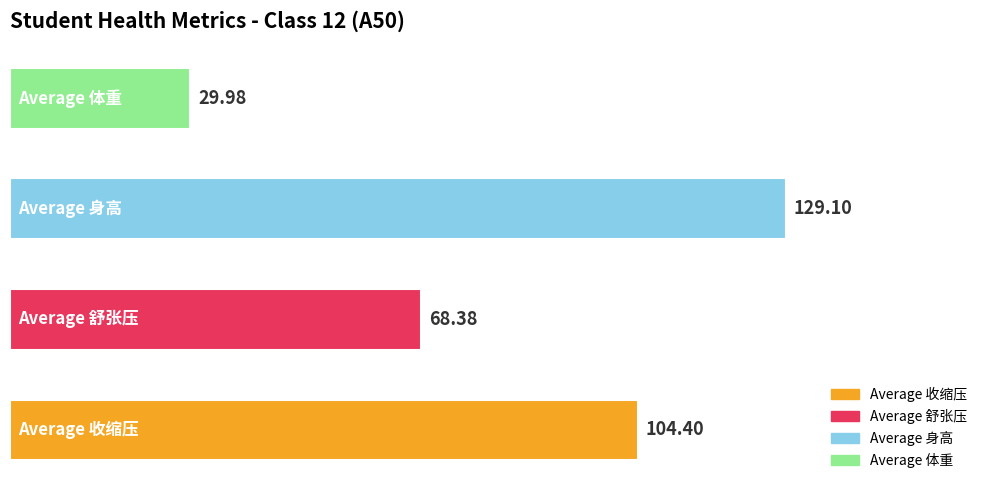

What is the difference between the maximum and minimum values?

99.1